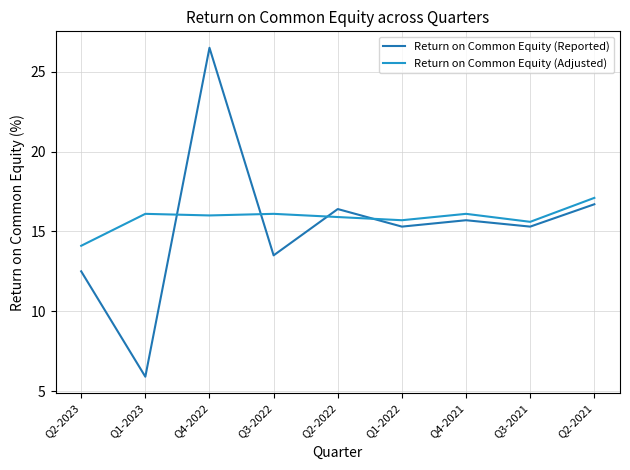

What position from the left is Q3-2021?

8